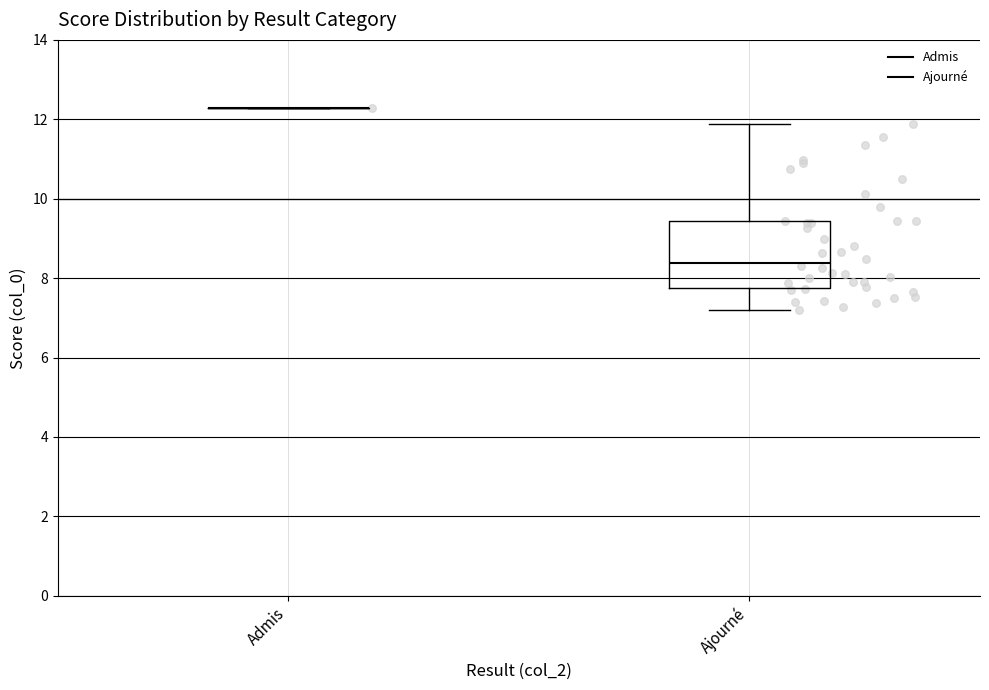

Comparing the boxes themselves (not the whiskers), which one is the tallest?

Ajourné